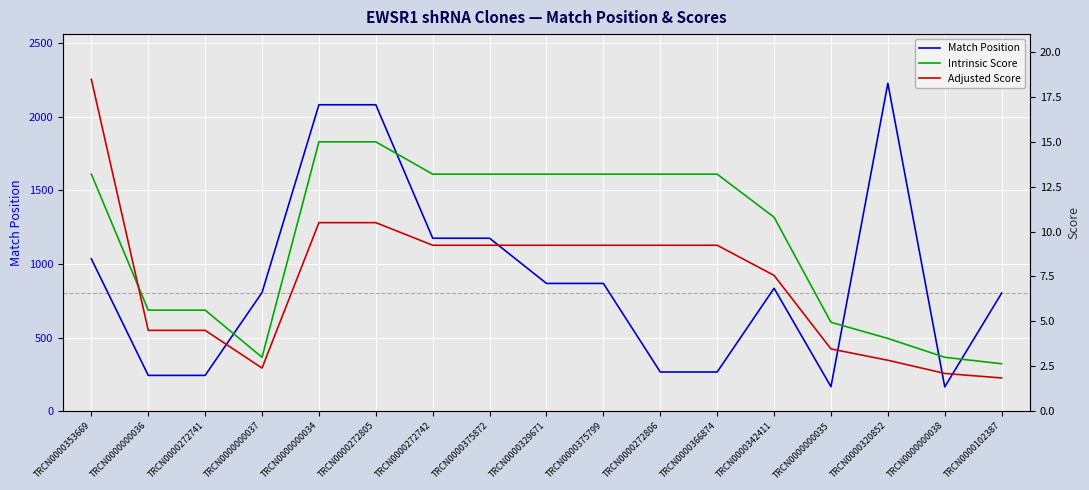

What is the sum of all Intrinsic Score values?

162.1